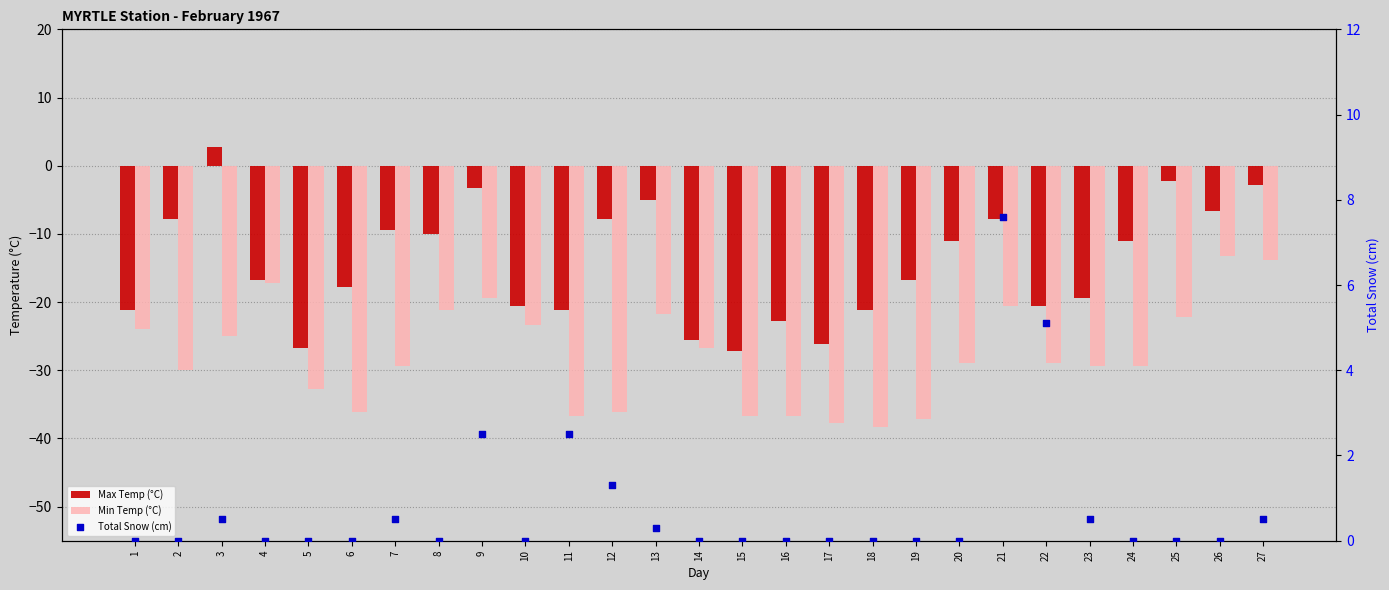

At which category is the sum across all series the highest?

27